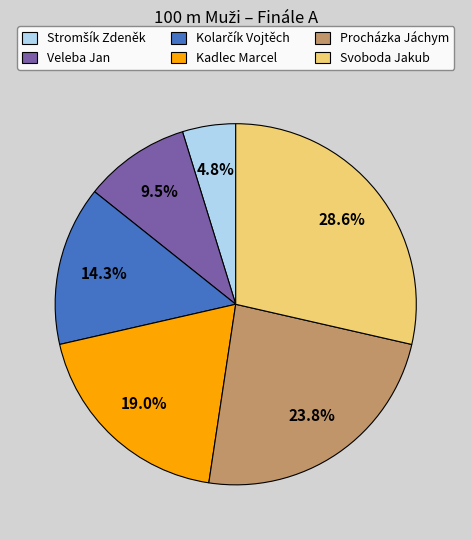

To the nearest percent, what percentage of the pie is Kadlec Marcel?

19%